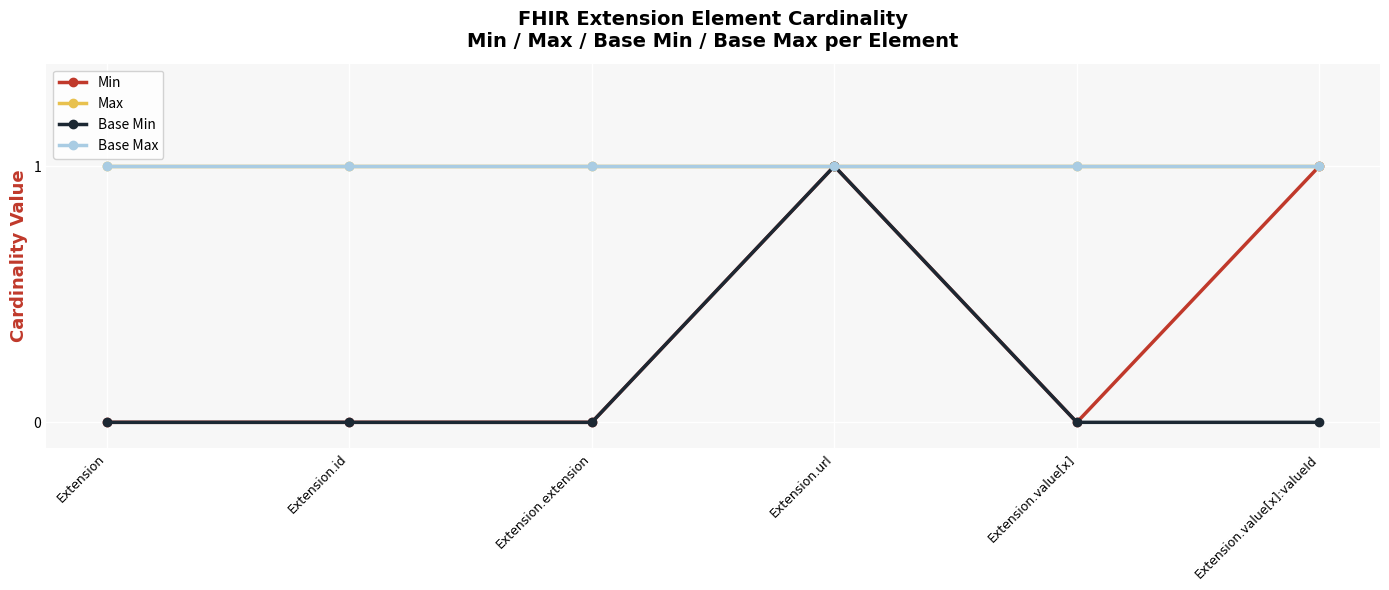

Is this an area chart (filled region under the line)?

No